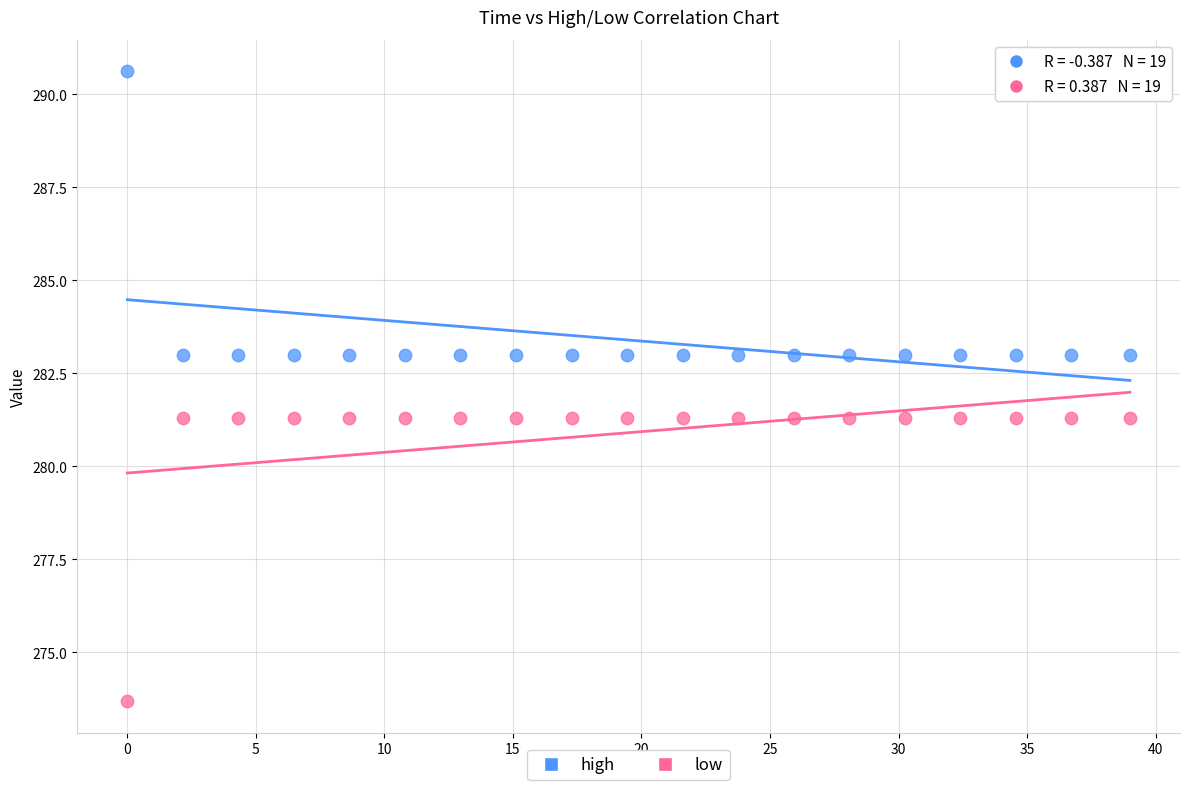

Which series reaches the maximum Y coordinate?

high